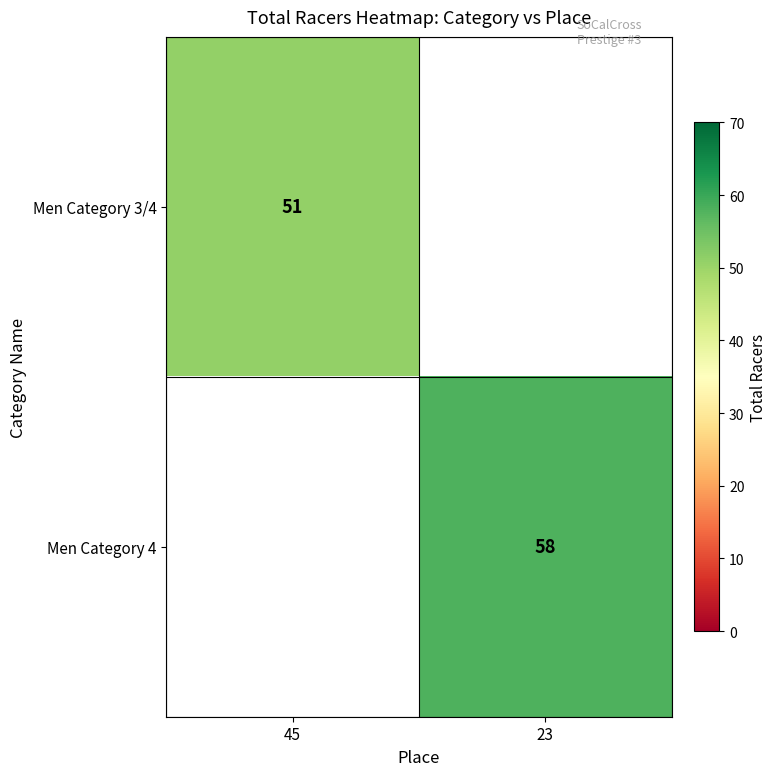

True or false: Men Category 4 has a value of 58 at 23.

True